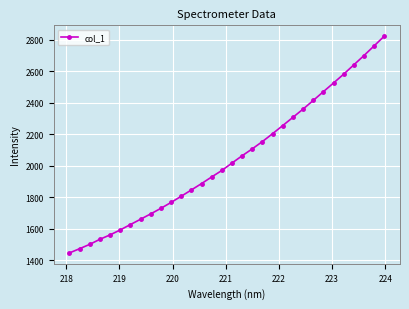

What is the difference between the maximum and minimum values?

1375.6